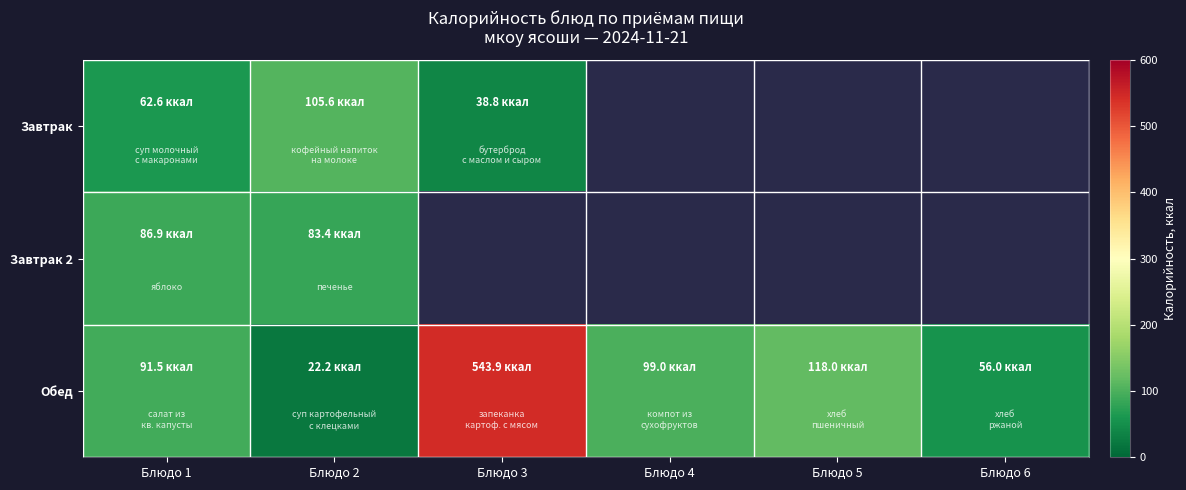

How many data points does each series have?

6